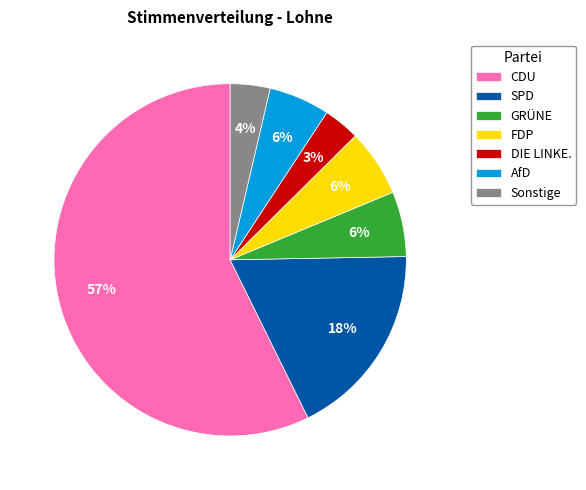

Which has a higher value, SPD or FDP?

SPD